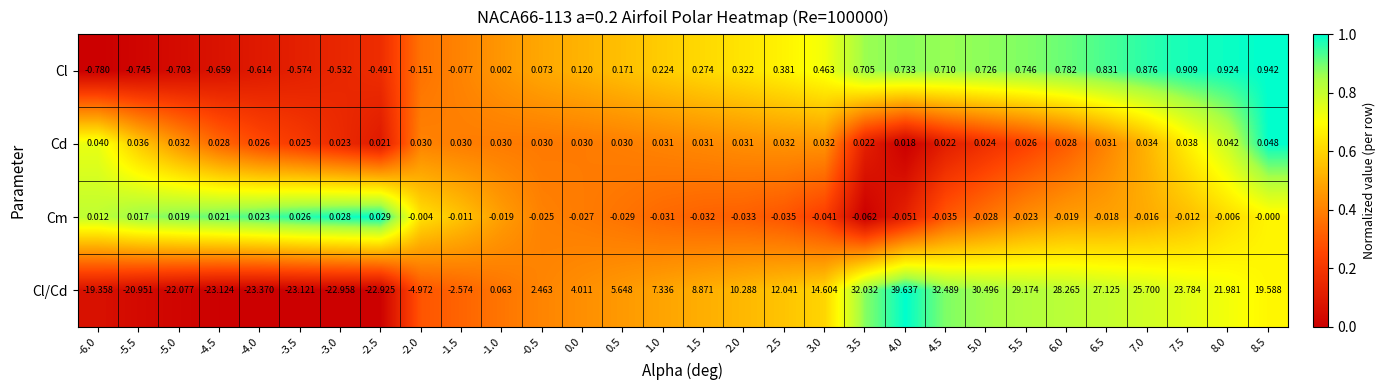

List the series in order of their peak value, lowest first.

Cm, Cd, Cl, Cl/Cd